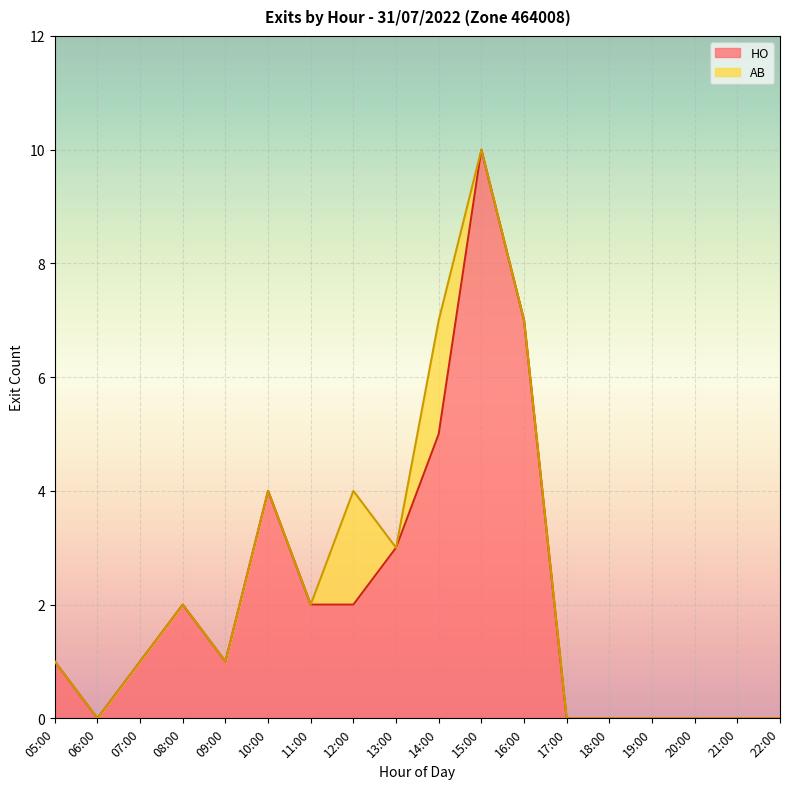

Count the number of data series in this chart.

2